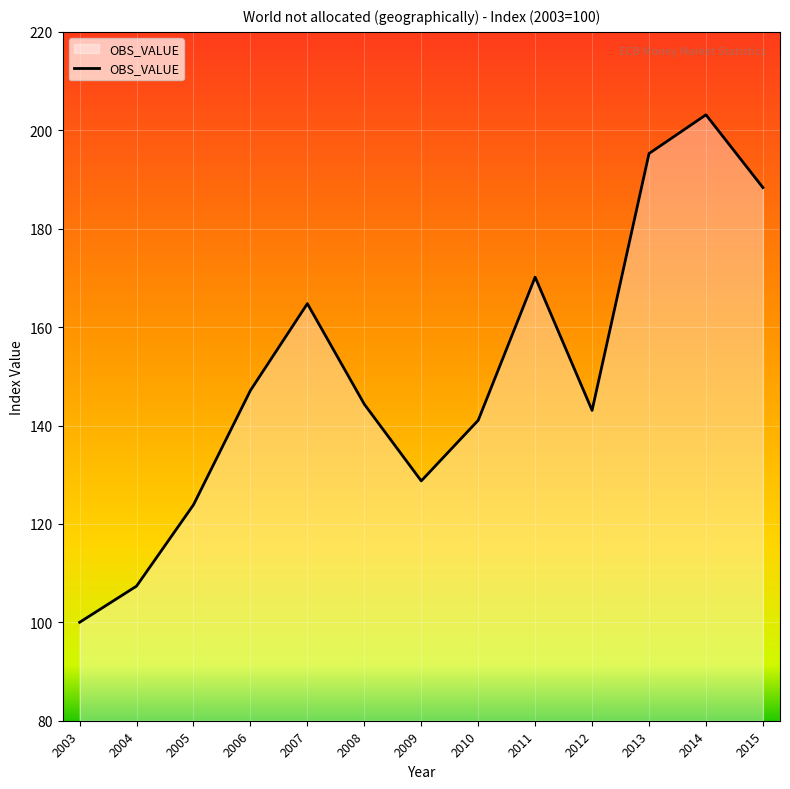

Count the number of values greater than 144.

7